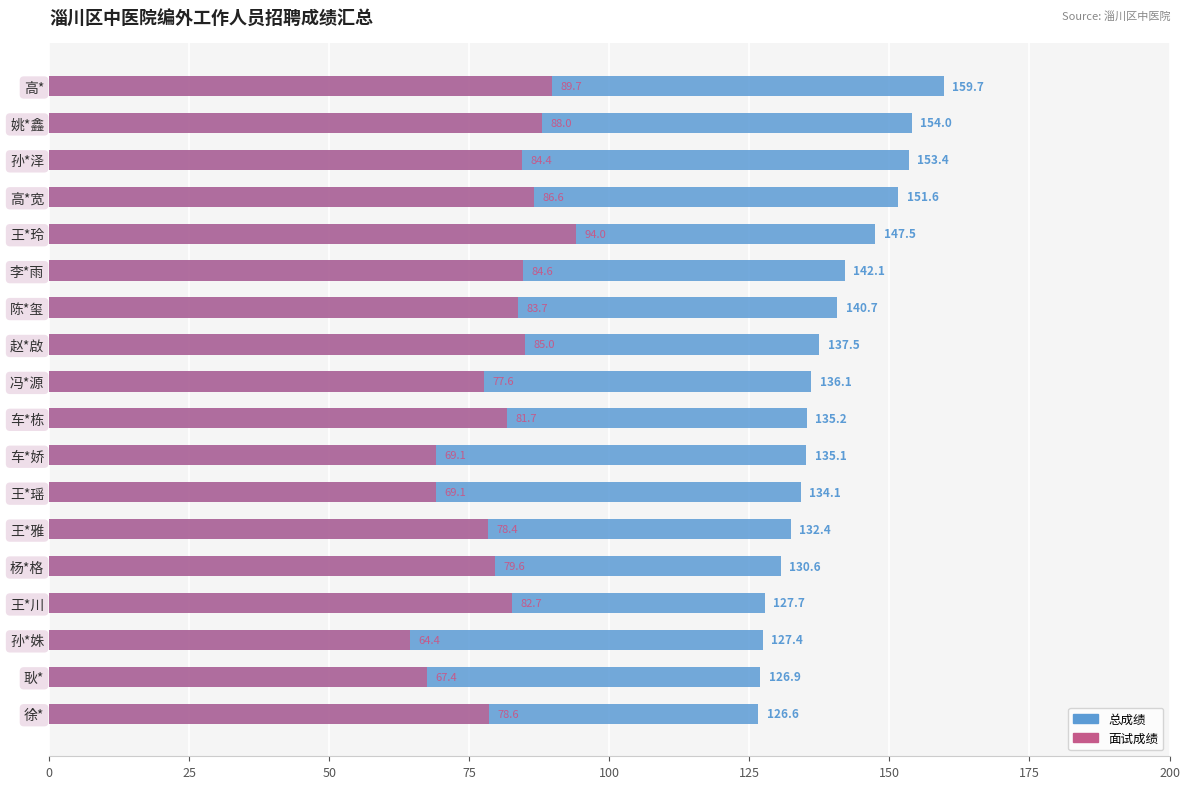

What are all the series names shown in the legend?

总成绩, 面试成绩